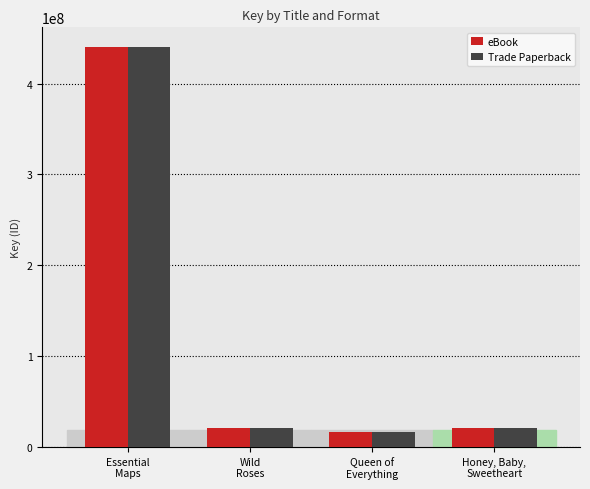

What is the difference between the maximum and minimum values in the eBook series?

423336526